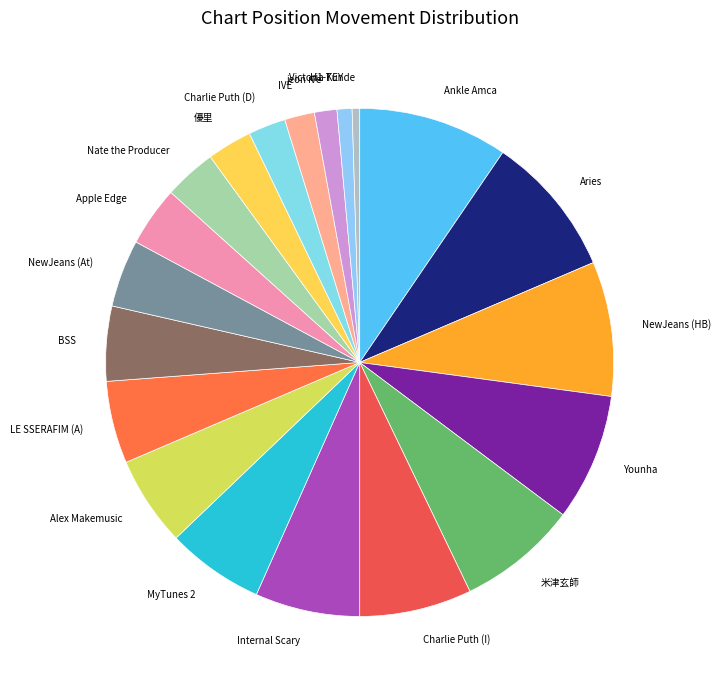

True or false: Victoria Tunde accounts for 0% of the total.

True